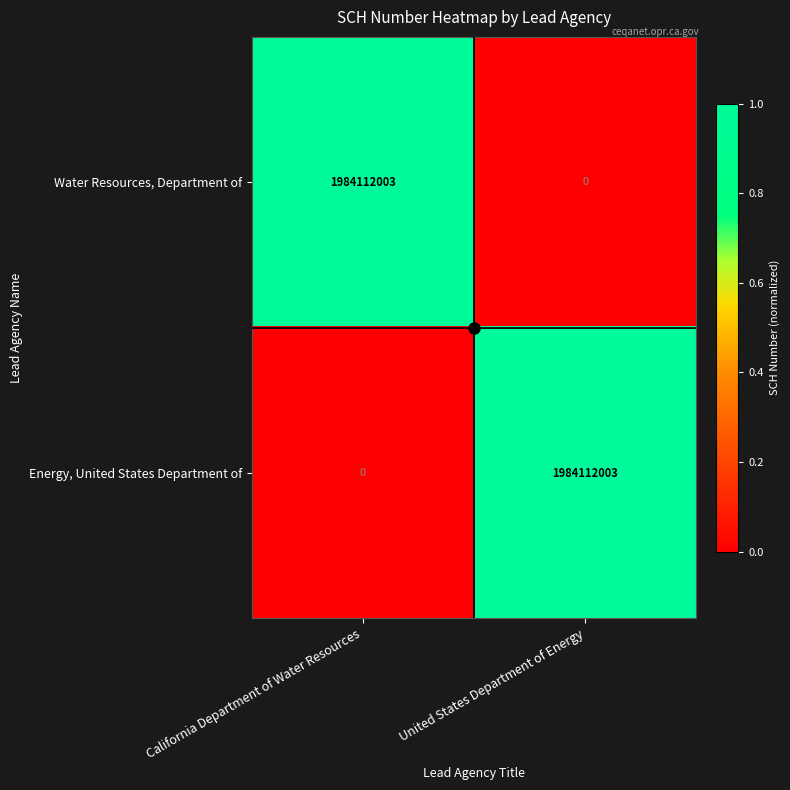

The value of Water Resources, Department of at United States Department of Energy is 0. True or false?

True